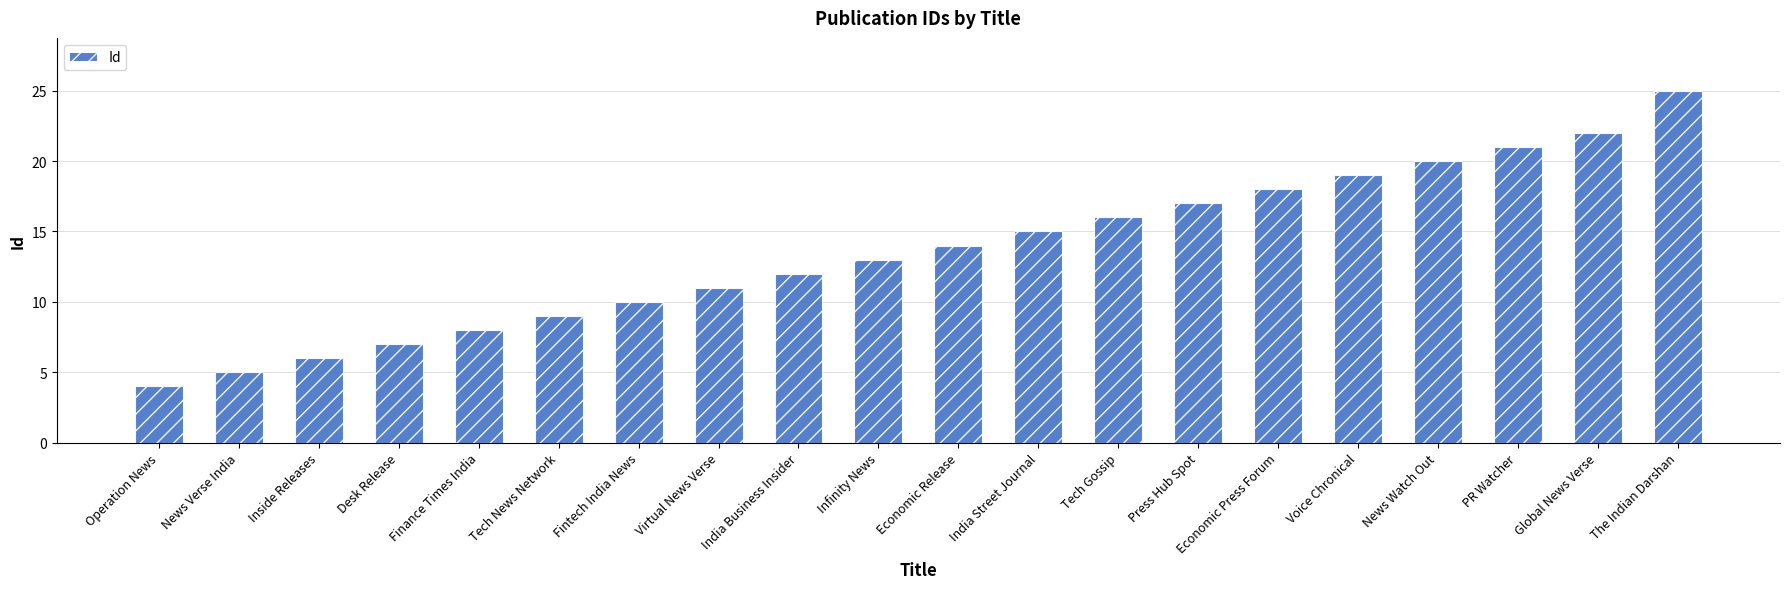

At which category does the chart reach its peak across all series?

The Indian Darshan